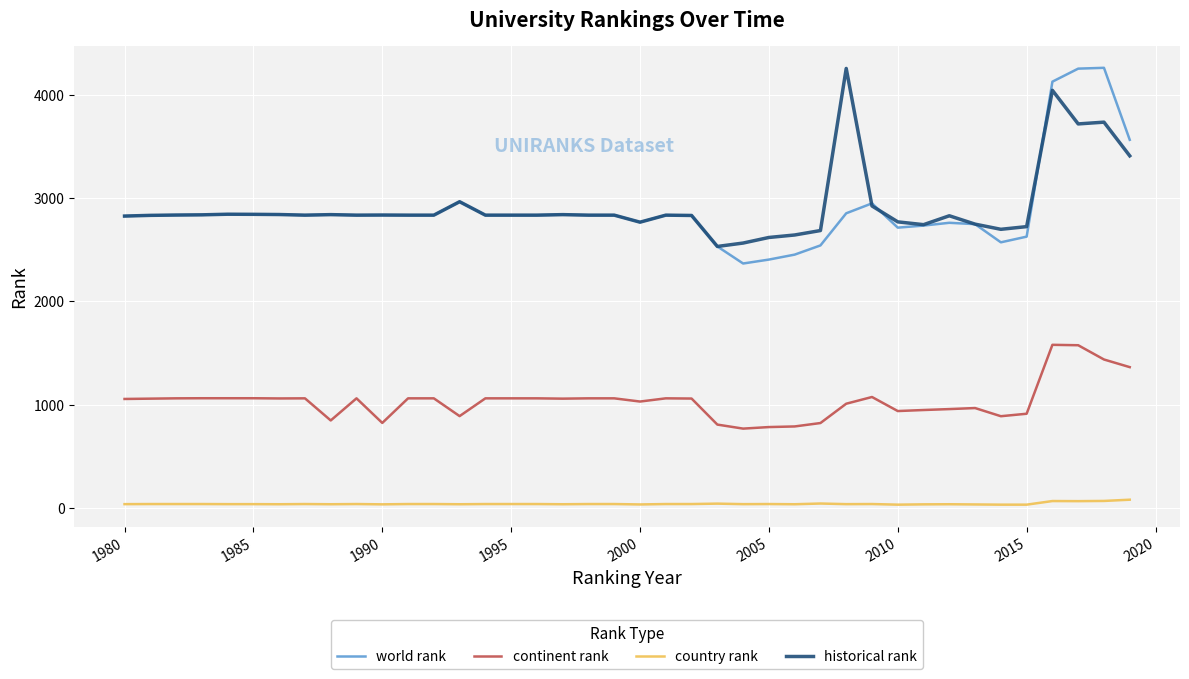

True or false: continent rank and world rank intersect in this chart.

False